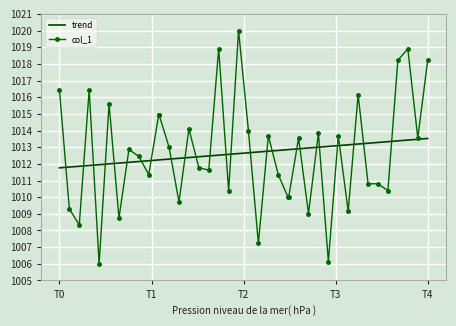

What is the smallest value displayed?

1006.0